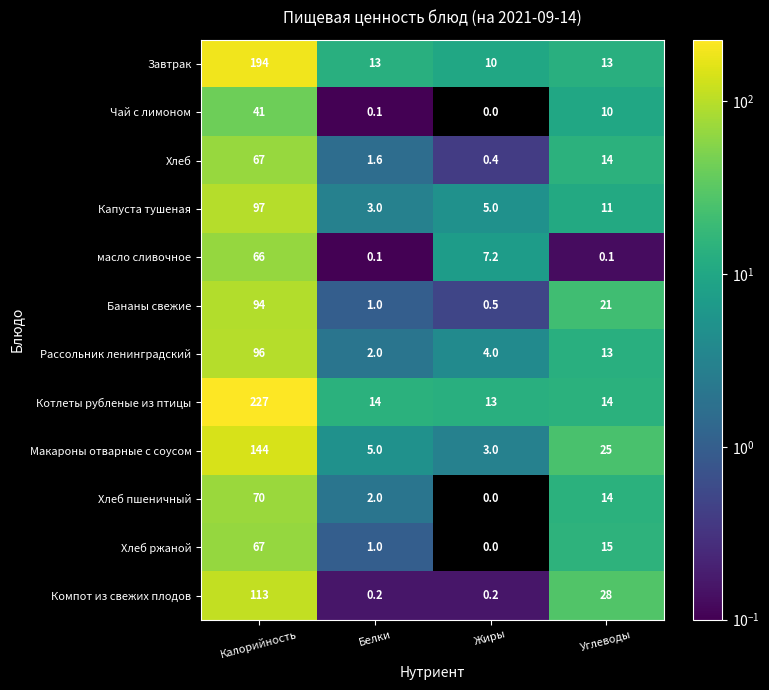

Where does the Бананы свежие series first go above 21?

Калорийность